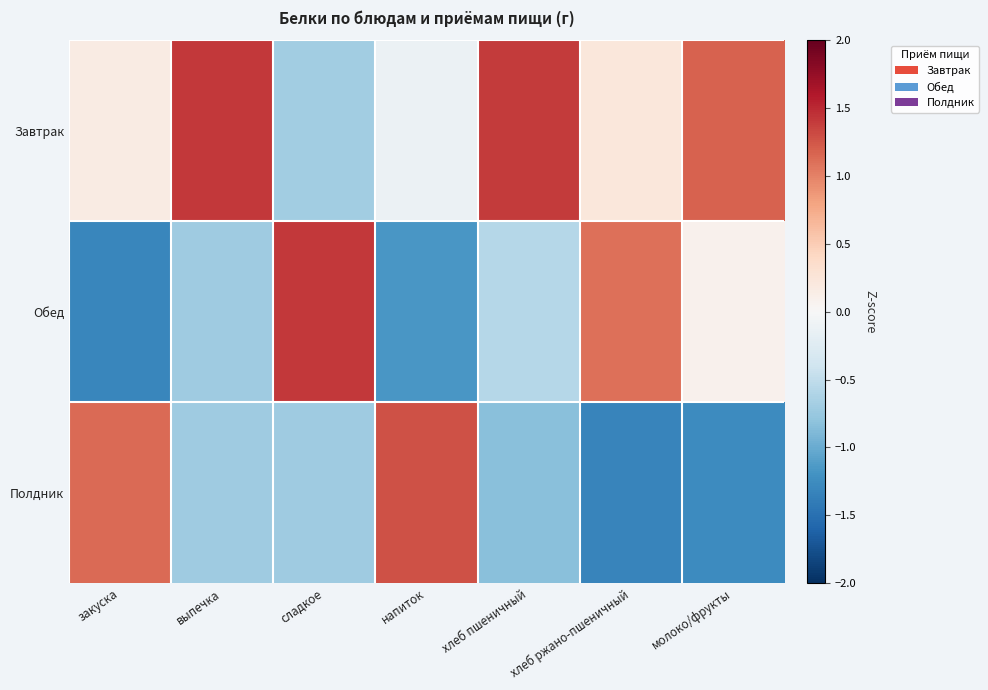

At how many categories does at least one series exceed 0?

7